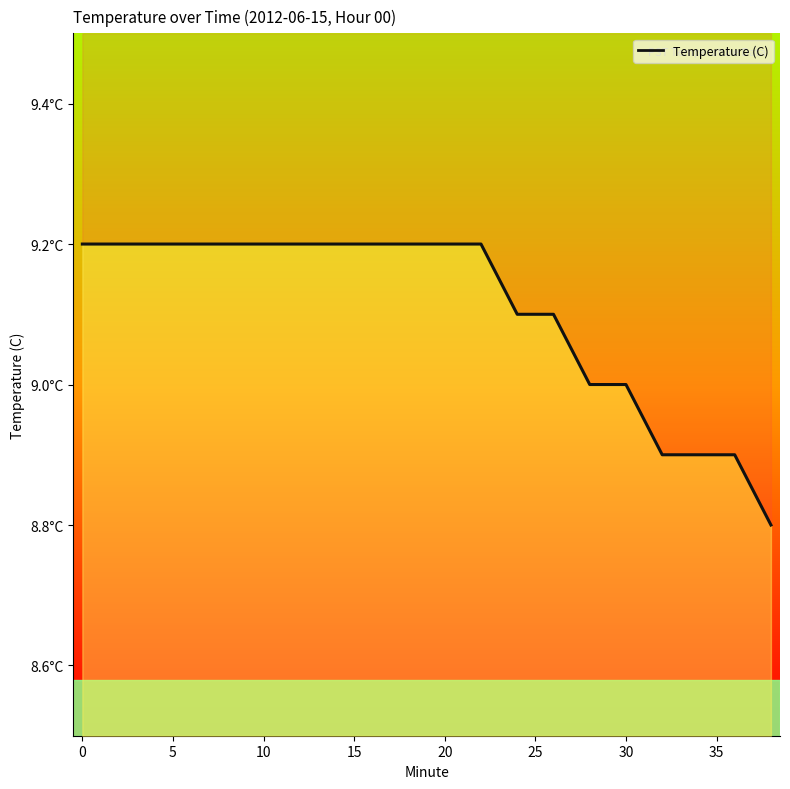

What is the difference between the maximum and minimum values?

0.4